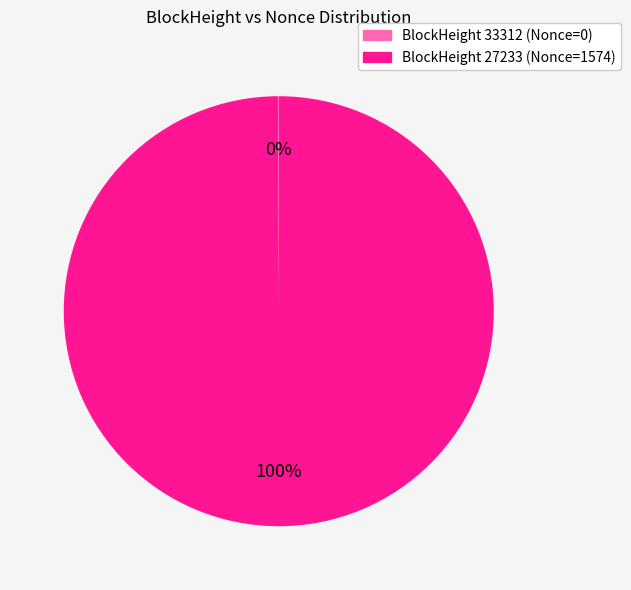

Is there any slice that represents more than half of the pie?

Yes